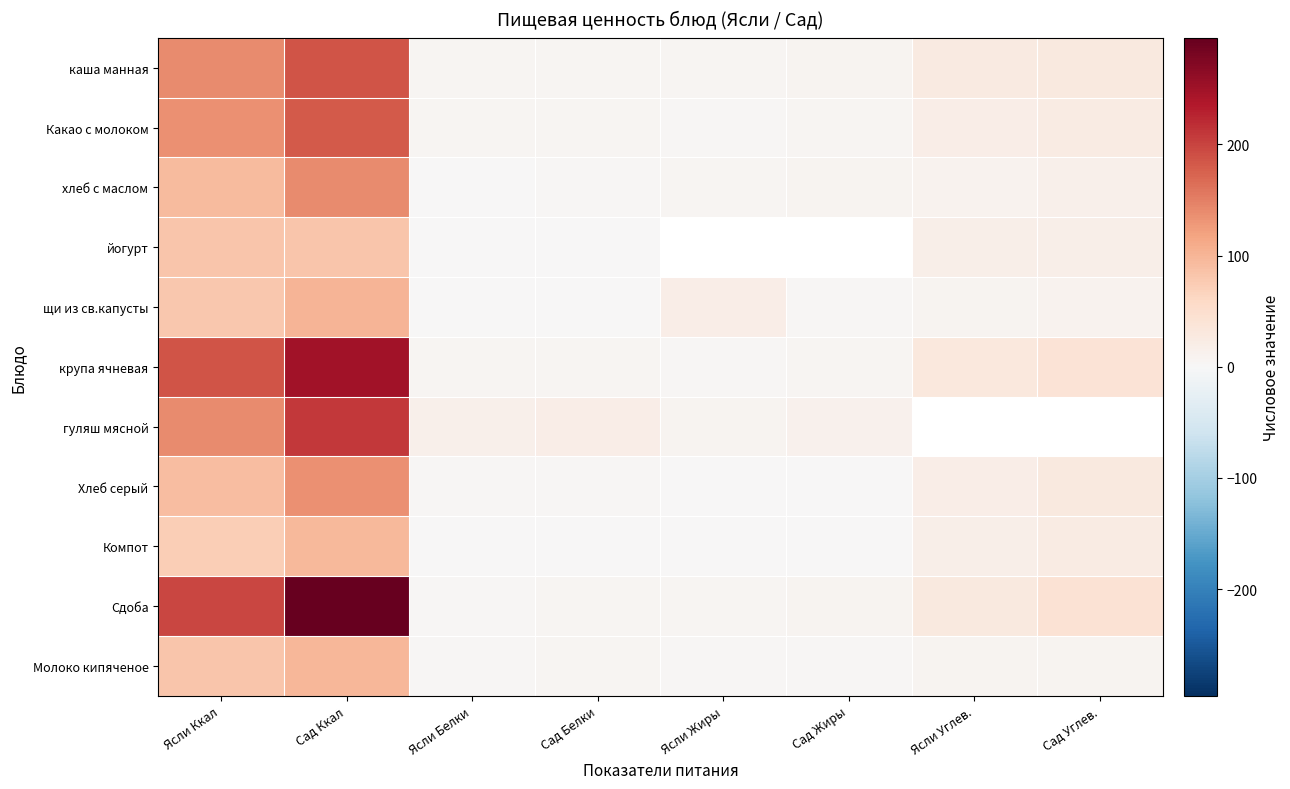

What is the difference between the Сдоба values at Ясли Белки and Ясли Ккал?

192.5